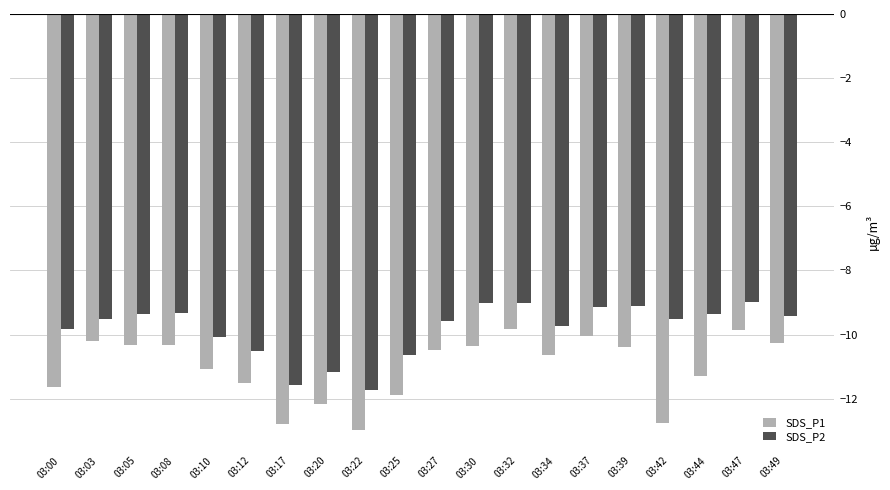

Is it true that SDS_P1 equals -16.3 at 03:47?

False